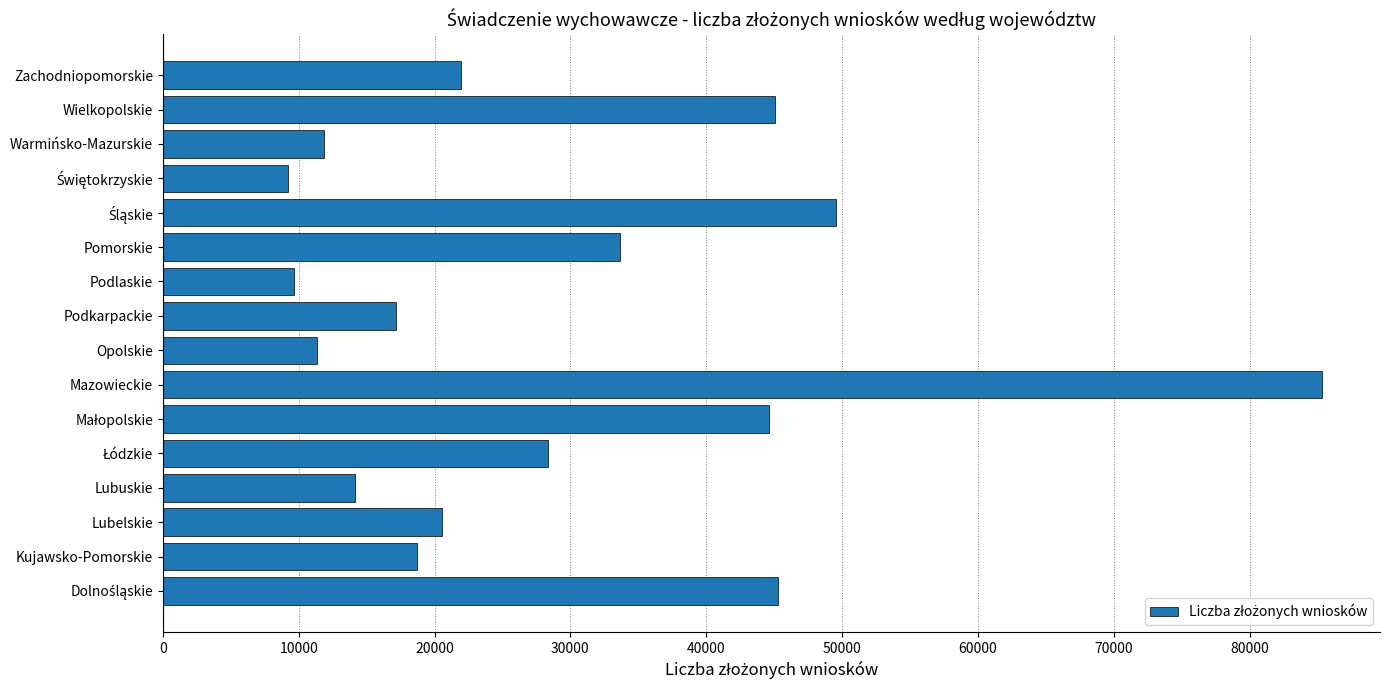

What is the change in value from Mazowieckie to Opolskie?

-73978